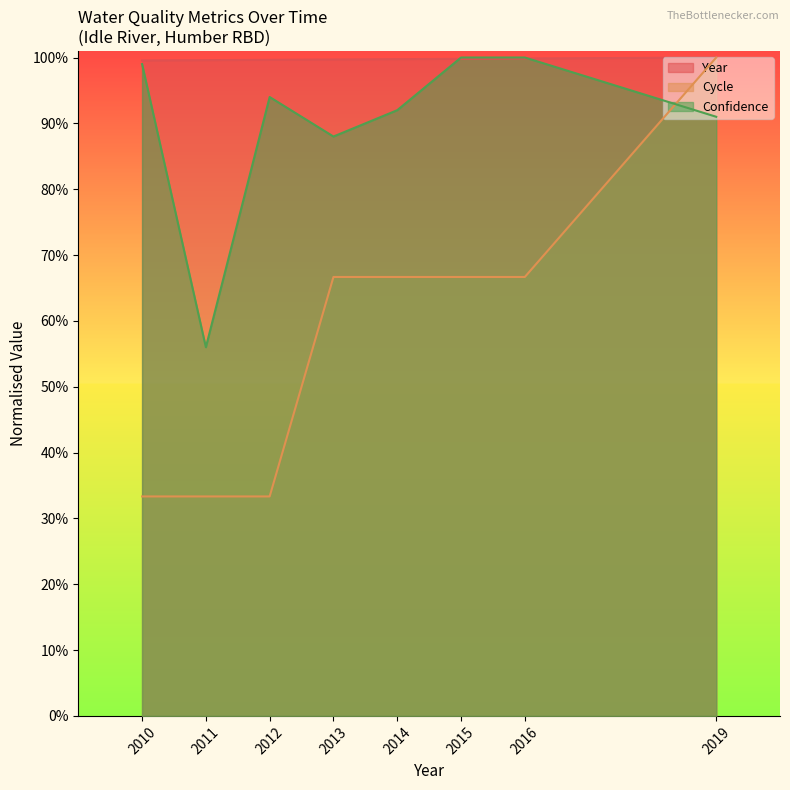

The value of Confidence at 2013 is 1760.0. True or false?

True